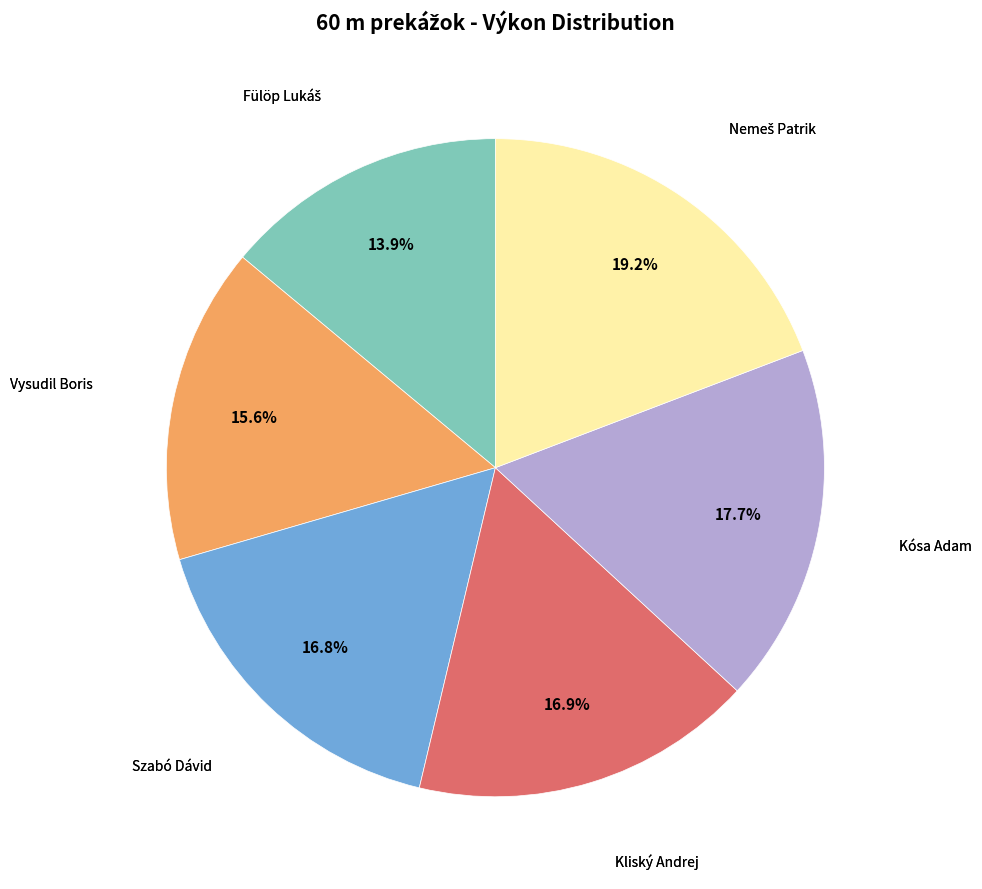

Does any single category account for the majority?

No